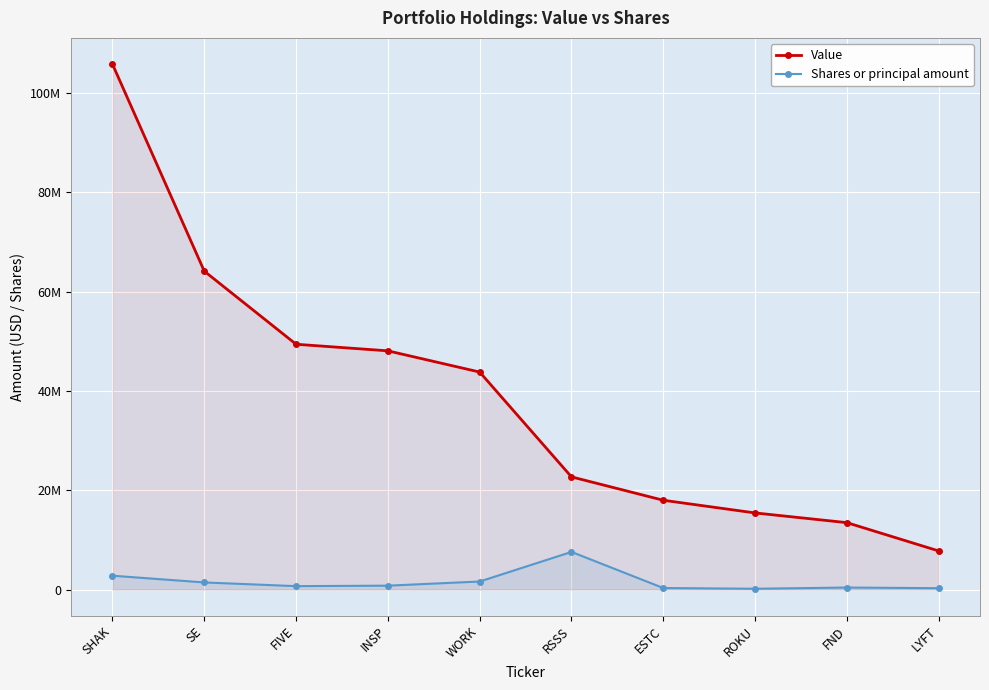

Which series has the largest total across all categories?

Value